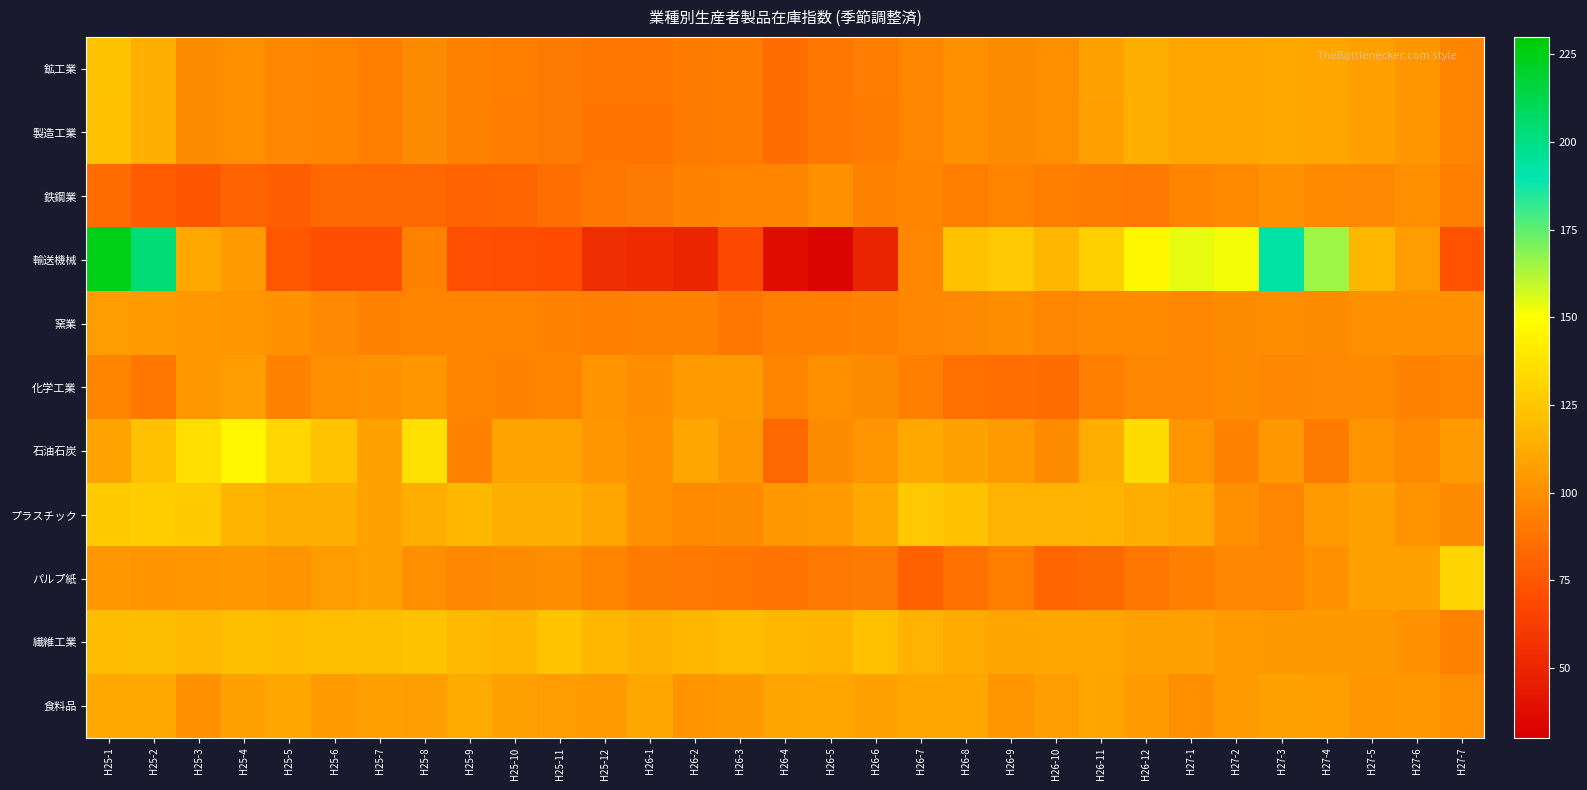

Between H25-2 and H27-7, which series saw the biggest shift?

輸送機械